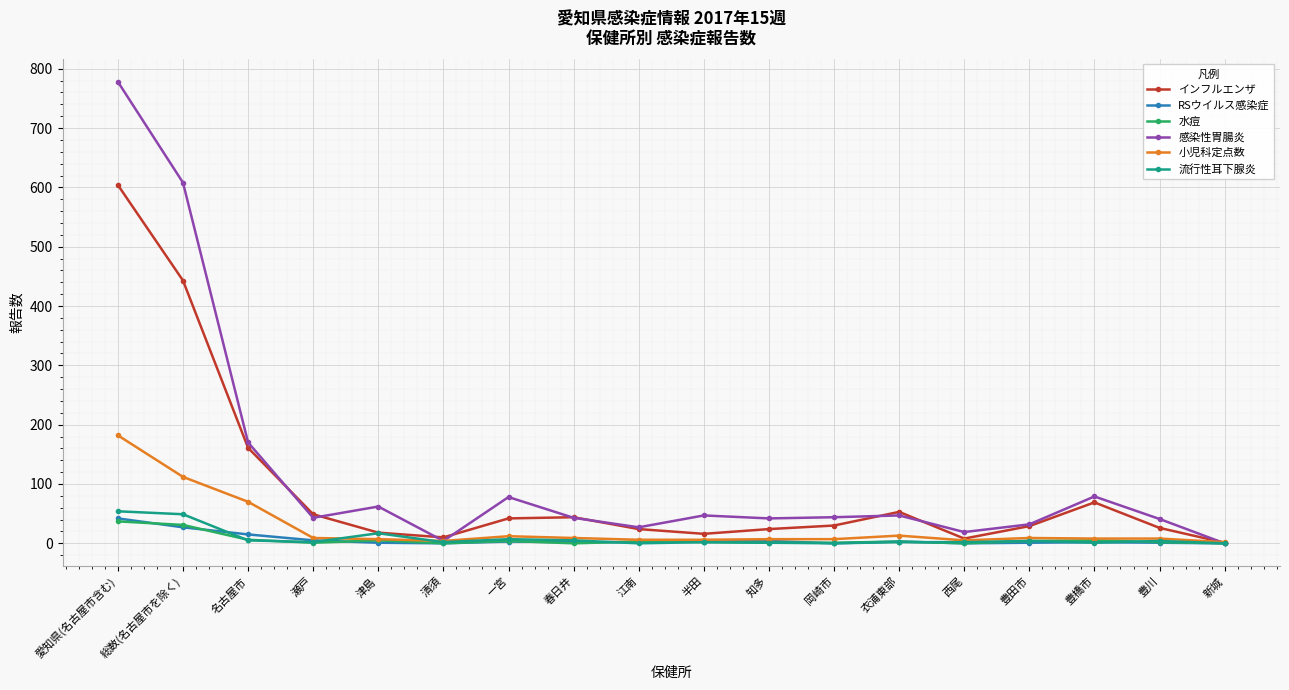

Is it true that インフルエンザ equals 53 at 衣浦東部?

True